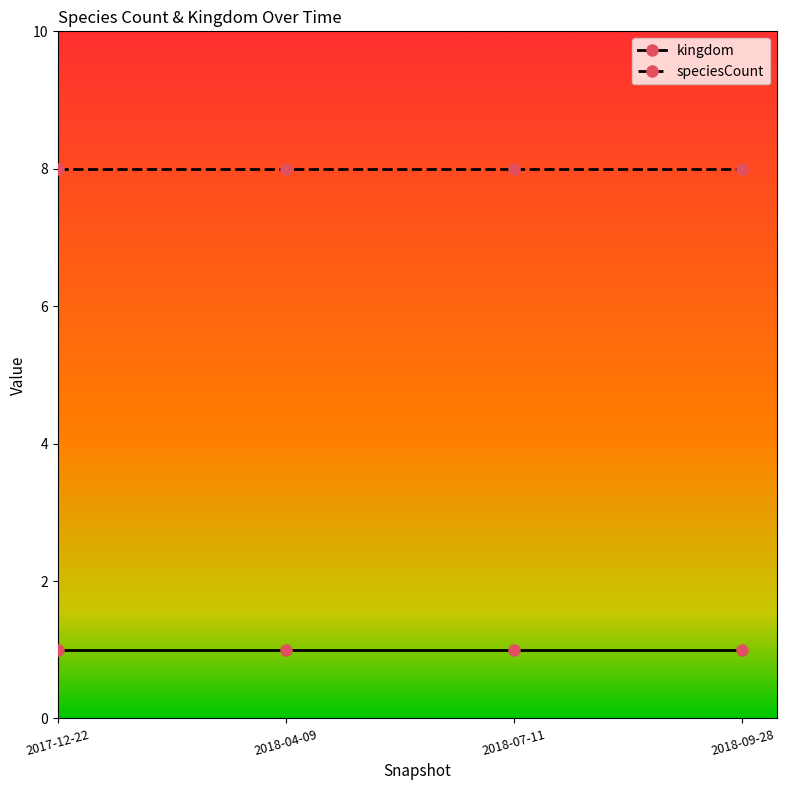

What is the label of the 2nd point from the left?

2018-04-09